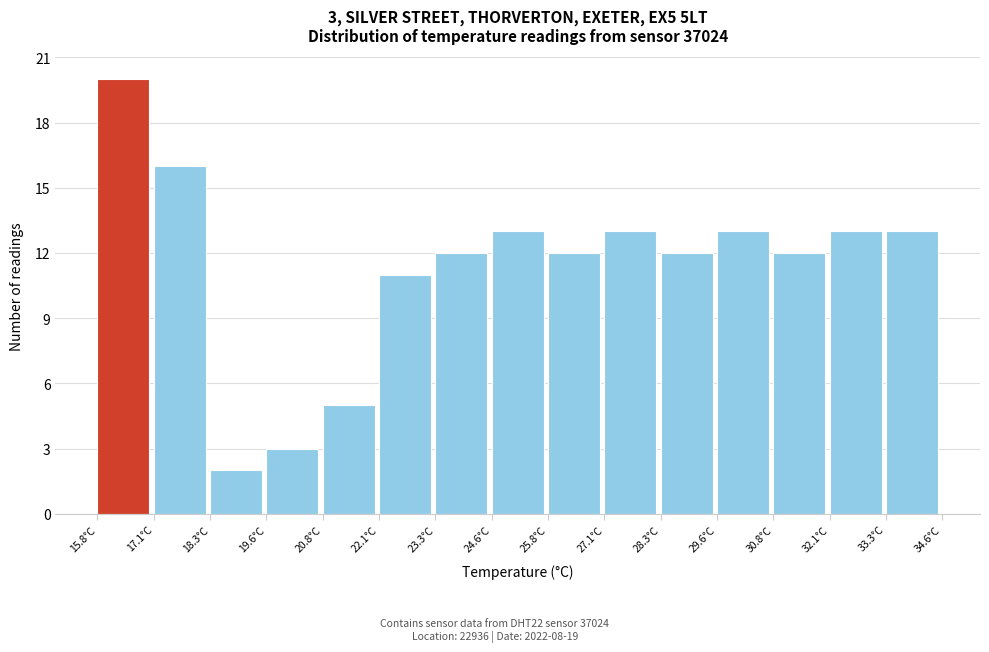

Over which range of the x-axis is the bar tallest?

15.8 to 17.0